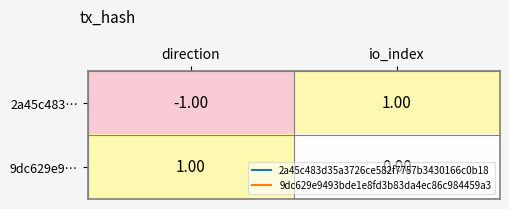

List the series in order of their overall mean, lowest first.

2a45c483…, 9dc629e9…